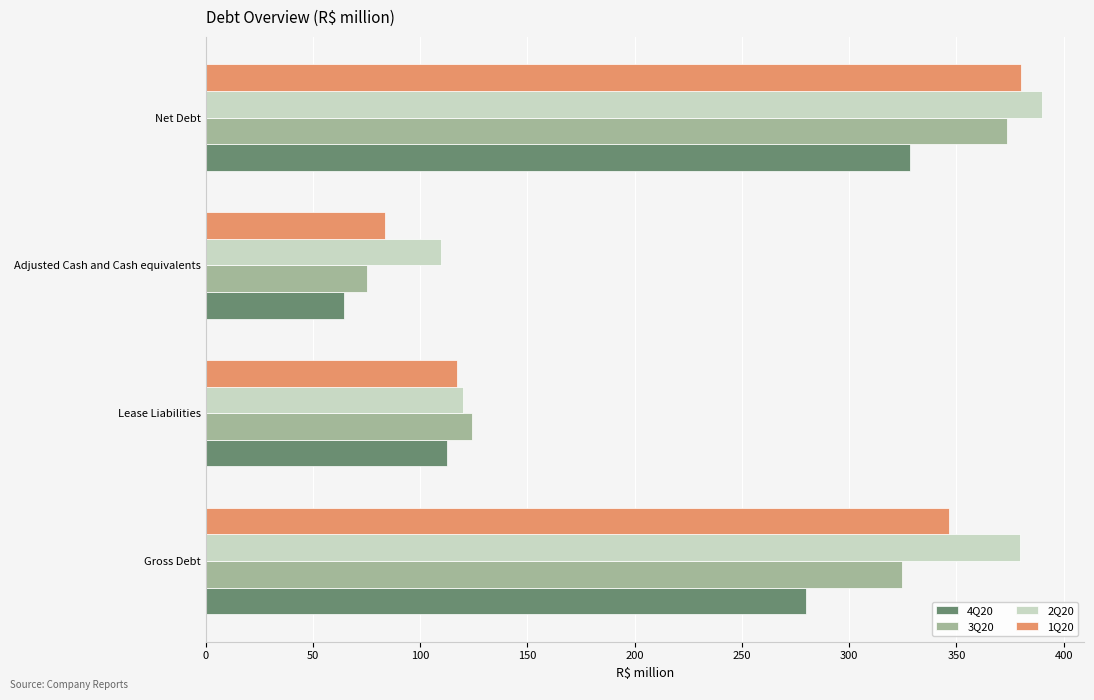

The value of 2Q20 at Lease Liabilities is 32.0. True or false?

False